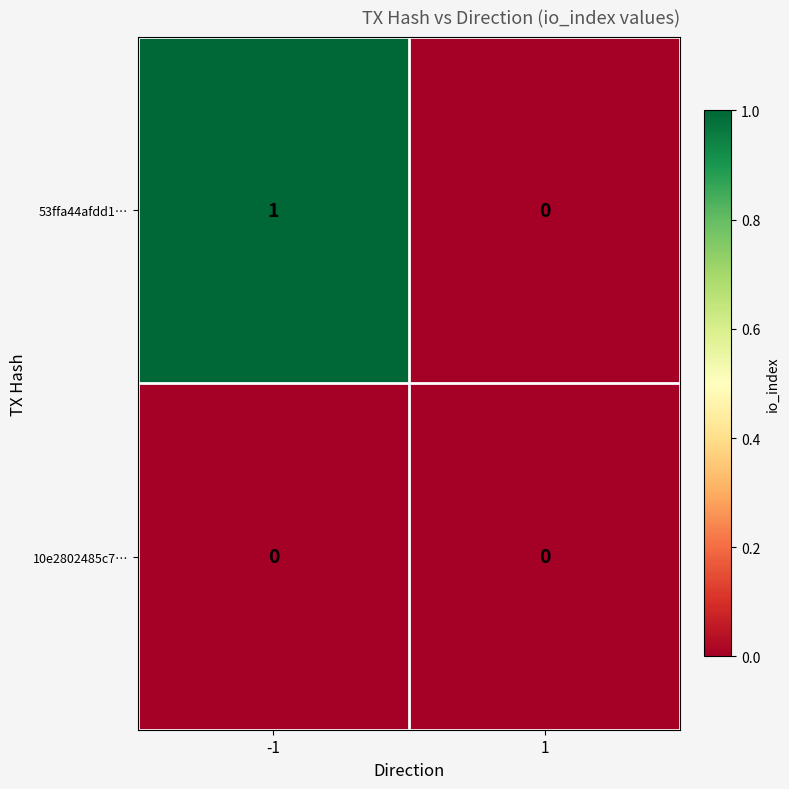

Reading left to right, what are all the values shown in this chart?

53ffa44afdd1…: -1=1	1=0
10e2802485c7…: -1=0	1=0